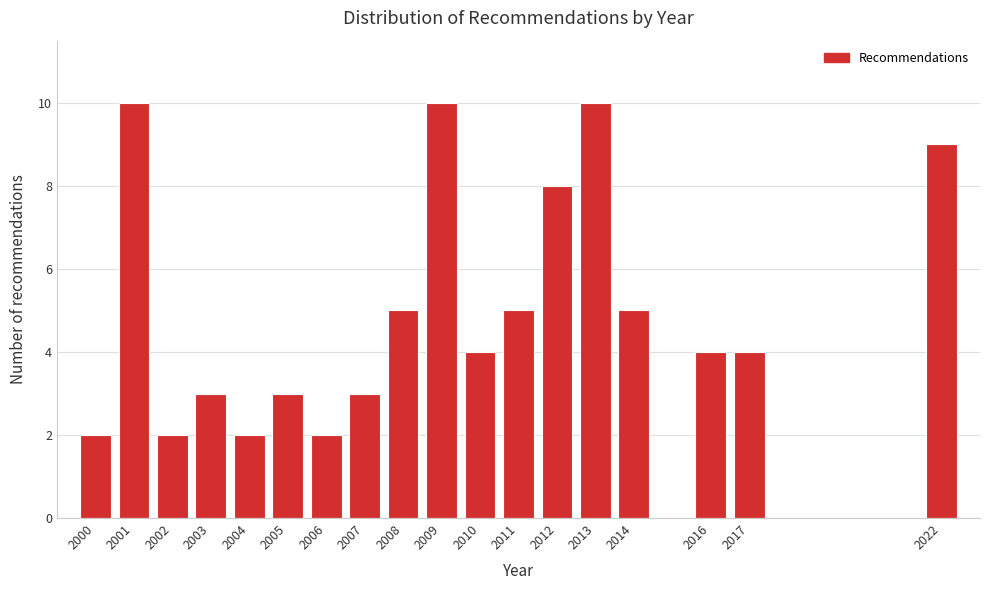

Reading left to right, extract all data points from this chart.

2	10	2	3	2	3	2	3	5	10	4	5	8	10	5	4	4	9